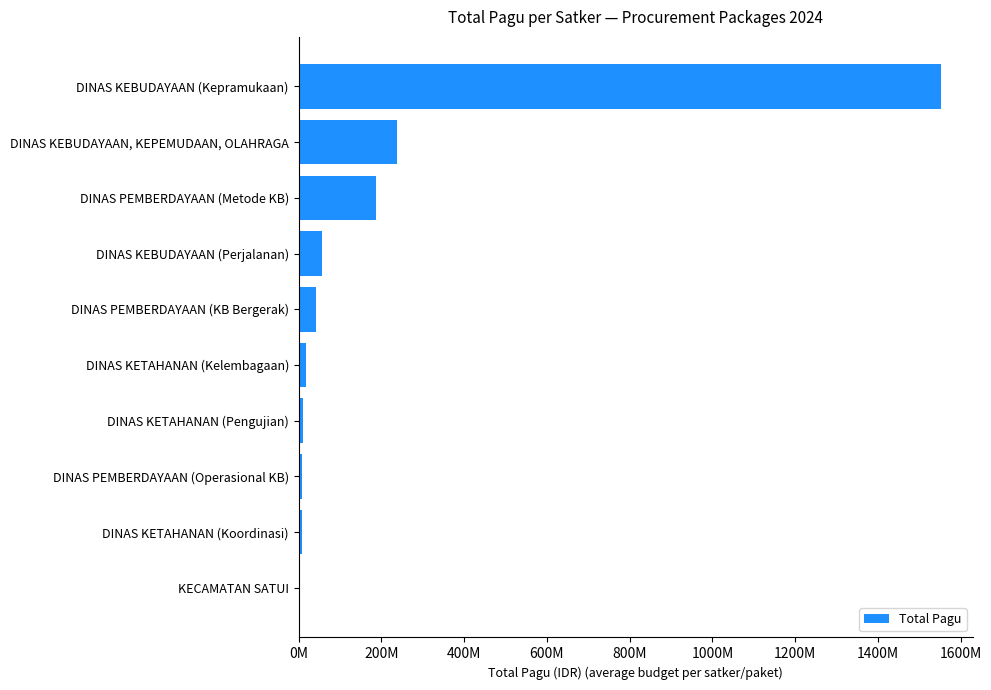

Are the bars horizontal?

Yes